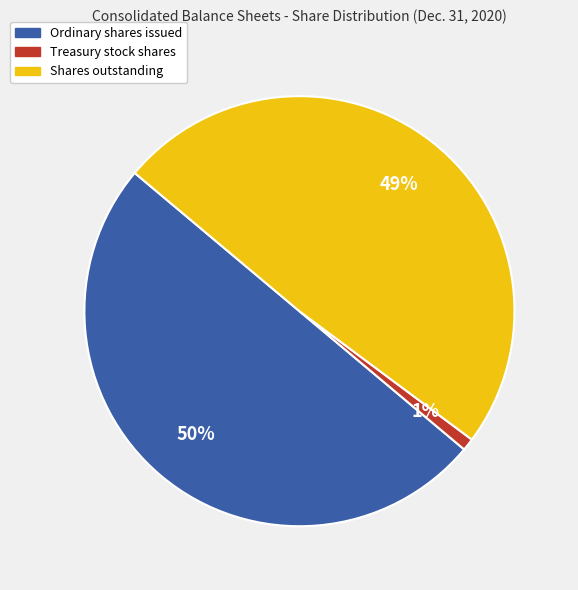

Does Treasury stock shares represent more than half of the total?

No